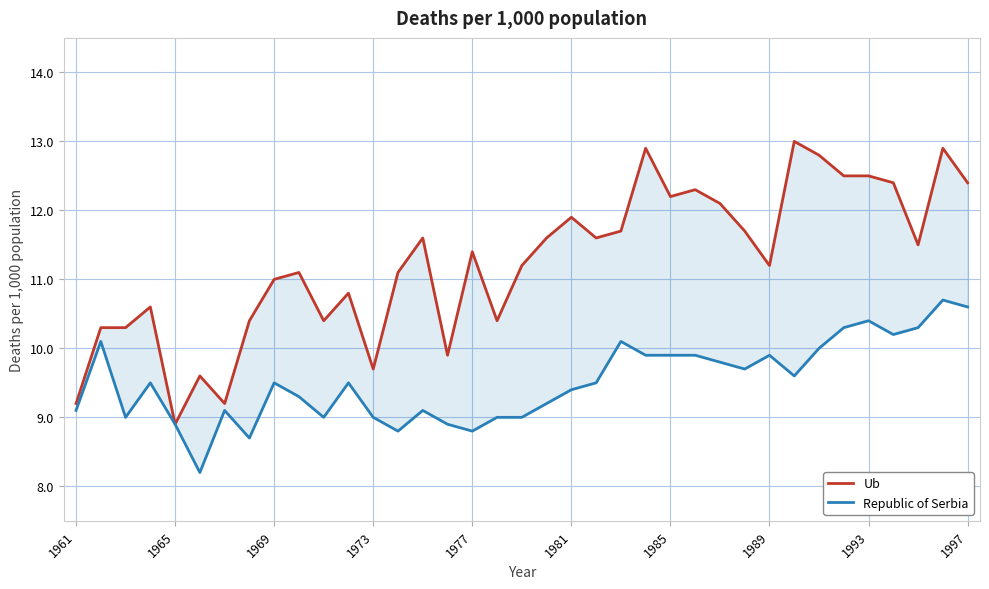

What is the minimum value for Republic of Serbia?

8.2